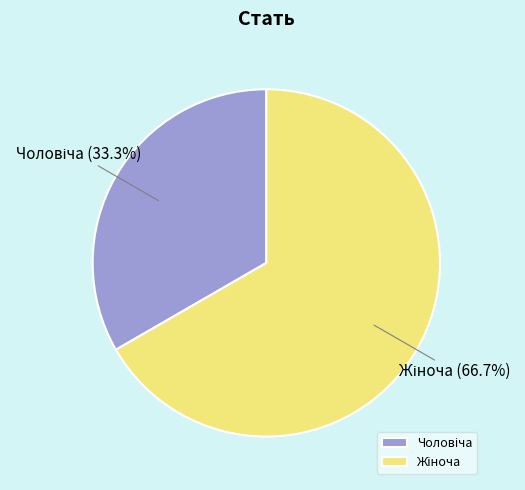

Is there a majority slice in this chart?

Yes